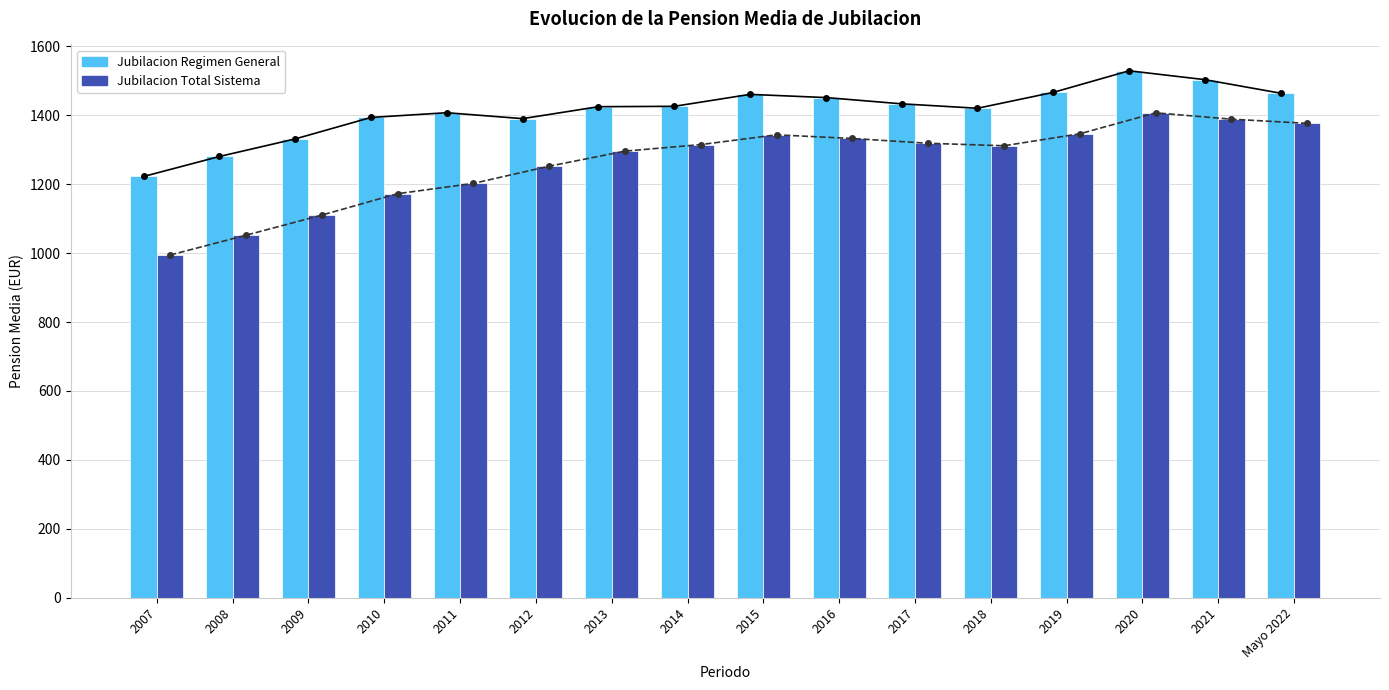

Rank the categories by Jubilacion Total Sistema value from lowest to highest.

2007, 2008, 2009, 2010, 2011, 2012, 2013, 2018, 2014, 2017, 2016, 2015, 2019, Mayo 2022, 2021, 2020